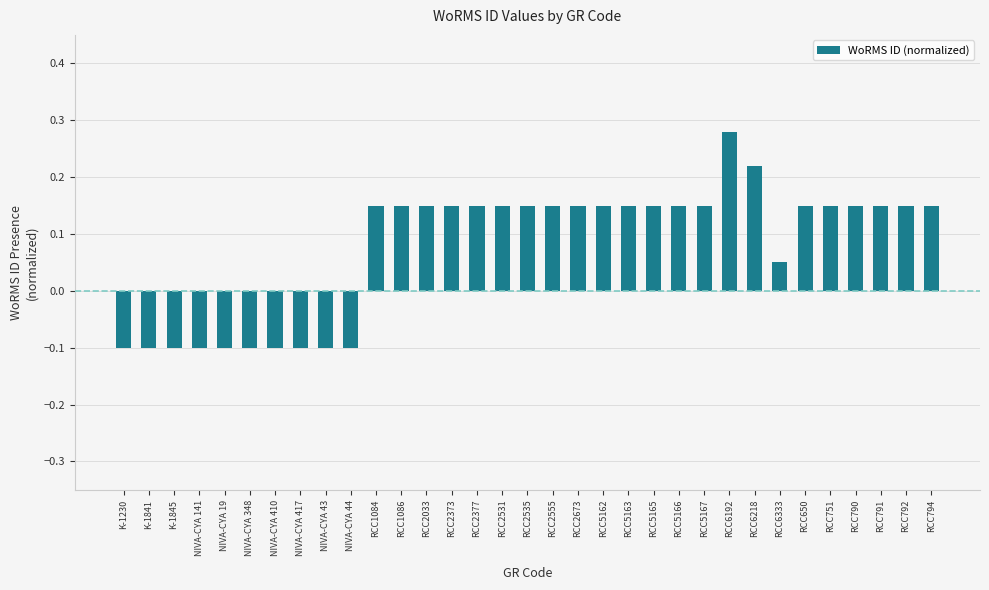

At which category does the chart reach its peak across all series?

RCC6192